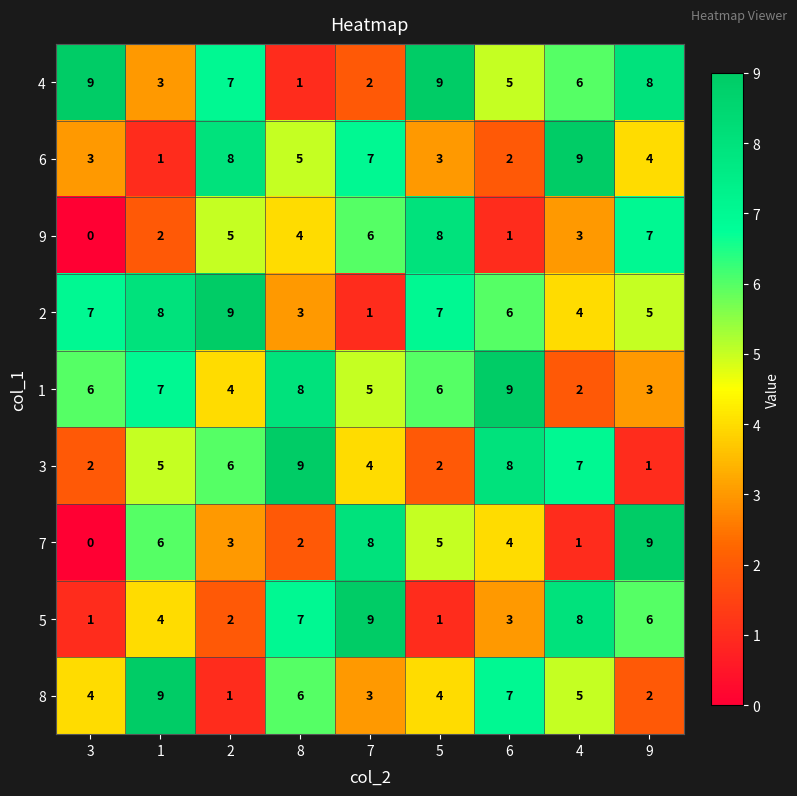

At which label does 3 reach its peak?

8